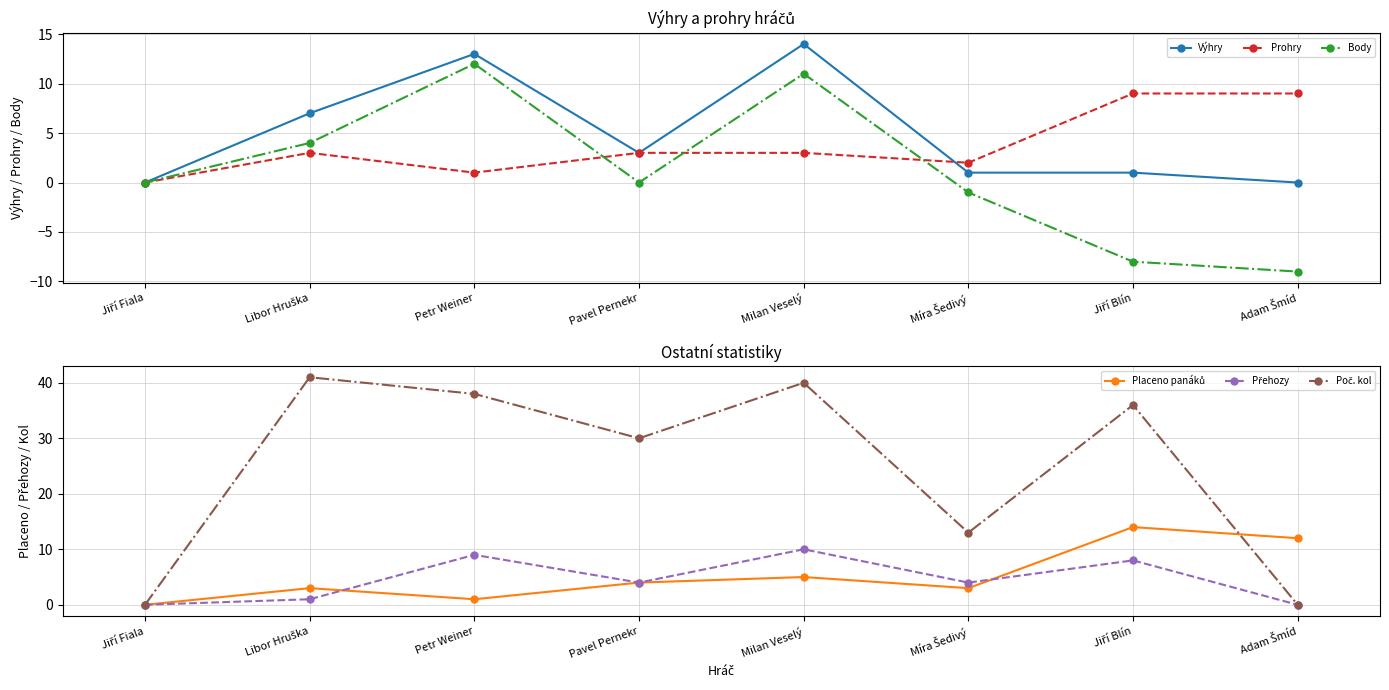

Reading left to right, list all the values displayed in this chart.

Výhry: Jiří Fiala=0	Libor Hruška=7	Petr Weiner=13	Pavel Pernekr=3	Milan Veselý=14	Míra Šedivý=1	Jiří Blín=1	Adam Šmíd=0
Prohry: Jiří Fiala=0	Libor Hruška=3	Petr Weiner=1	Pavel Pernekr=3	Milan Veselý=3	Míra Šedivý=2	Jiří Blín=9	Adam Šmíd=9
Body: Jiří Fiala=0	Libor Hruška=4	Petr Weiner=12	Pavel Pernekr=0	Milan Veselý=11	Míra Šedivý=-1	Jiří Blín=-8	Adam Šmíd=-9
Placeno panáků: Jiří Fiala=0	Libor Hruška=3	Petr Weiner=1	Pavel Pernekr=4	Milan Veselý=5	Míra Šedivý=3	Jiří Blín=14	Adam Šmíd=12
Přehozy: Jiří Fiala=0	Libor Hruška=1	Petr Weiner=9	Pavel Pernekr=4	Milan Veselý=10	Míra Šedivý=4	Jiří Blín=8	Adam Šmíd=0
Poč. kol: Jiří Fiala=0	Libor Hruška=41	Petr Weiner=38	Pavel Pernekr=30	Milan Veselý=40	Míra Šedivý=13	Jiří Blín=36	Adam Šmíd=0